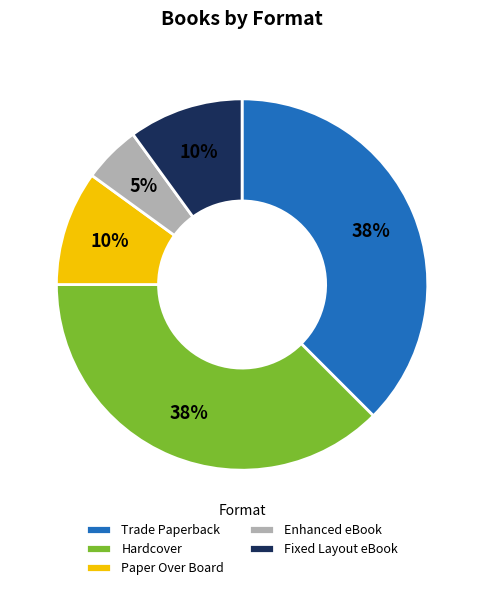

Is Hardcover the majority of the pie?

No